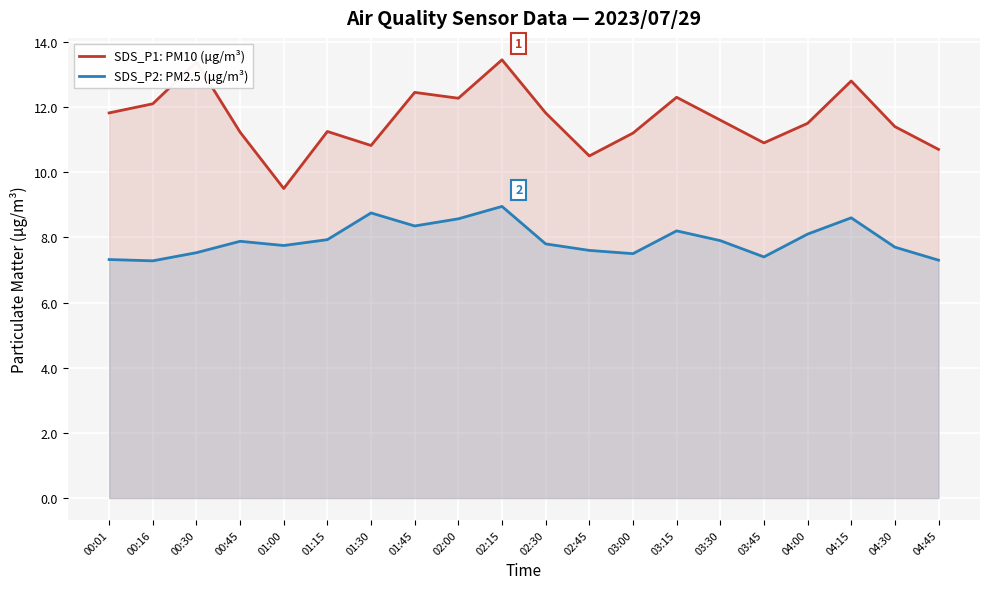

Count the number of data series in this chart.

2